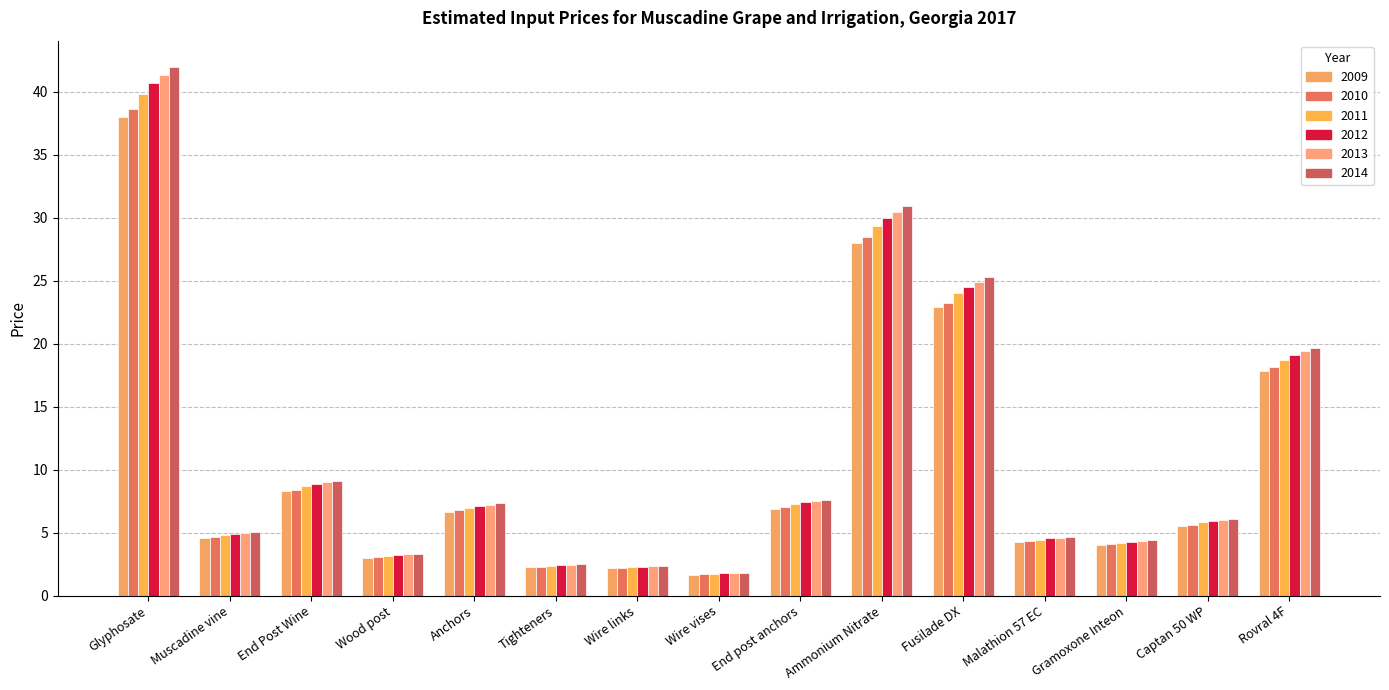

Does the chart contain stacked bars?

No